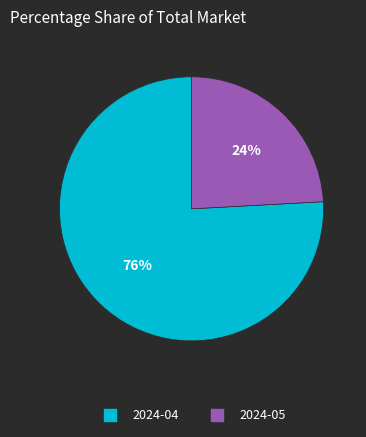

Approximately how many times larger is the value at 2024-05 compared to 2024-04?

0.3